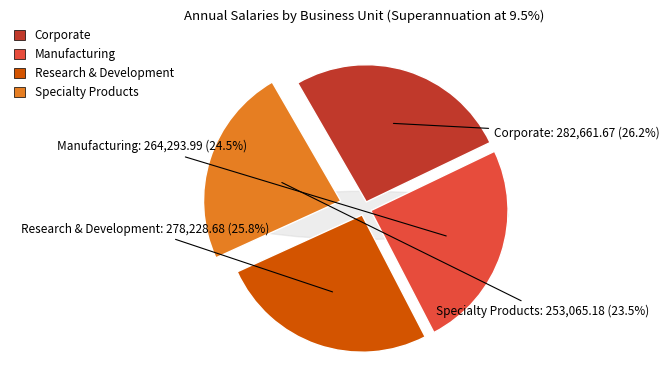

Which has a higher value, Corporate or Research & Development?

Corporate